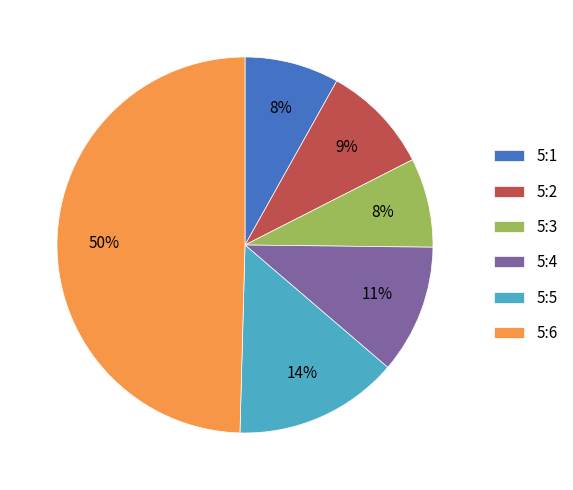

Is 5:1 the majority of the pie?

No